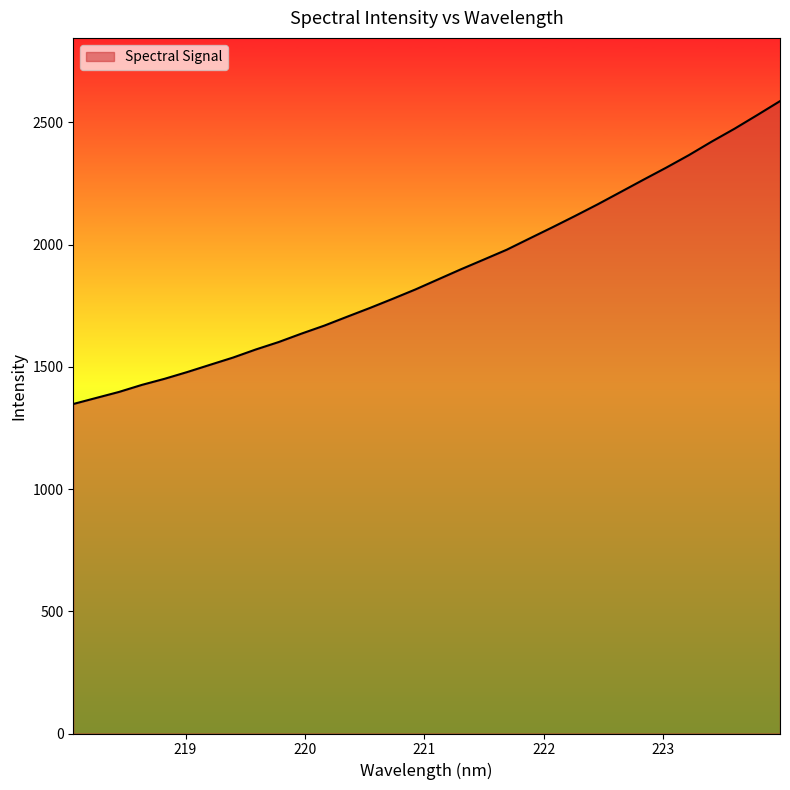

What is the difference between the maximum and minimum values?

1238.8